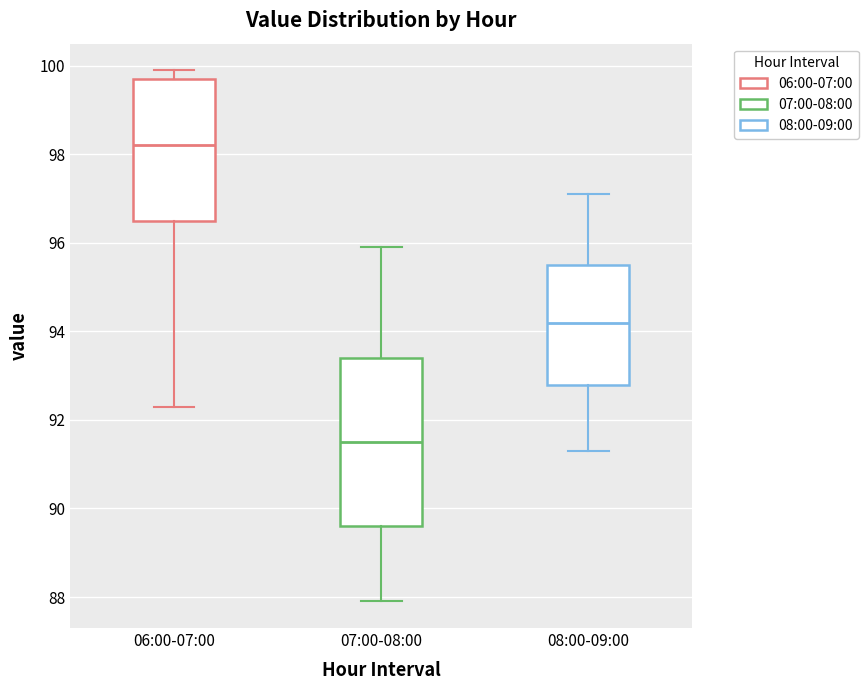

Comparing the boxes themselves (not the whiskers), which one is the tallest?

07:00-08:00